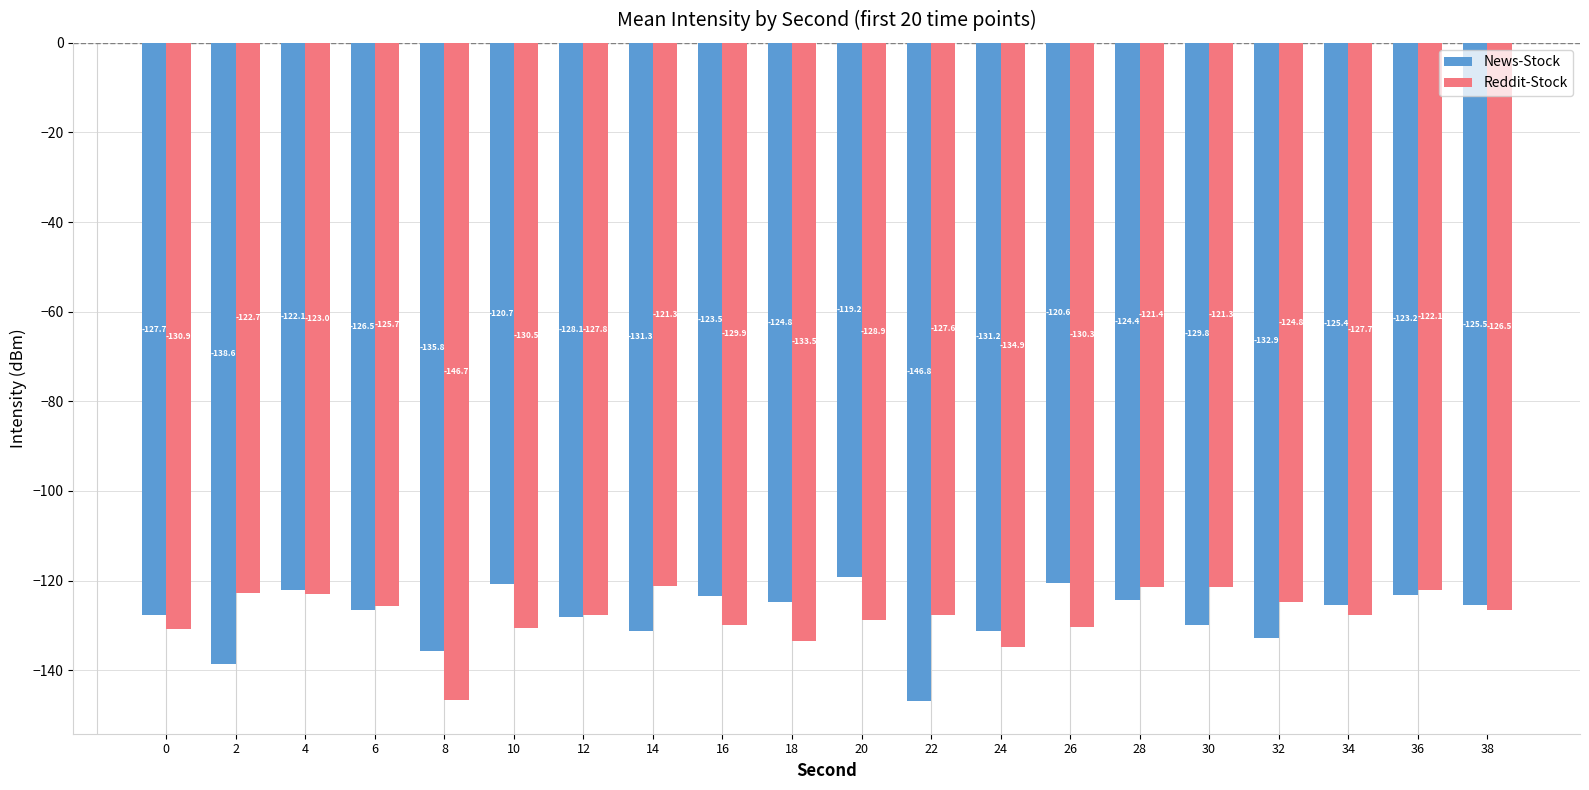

The value of Reddit-Stock at 18 is -56.6. True or false?

False